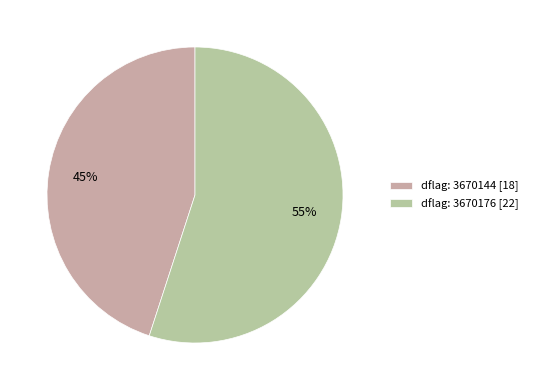

Approximately how many times larger is the value at dflag: 3670176 compared to dflag: 3670144?

1.2